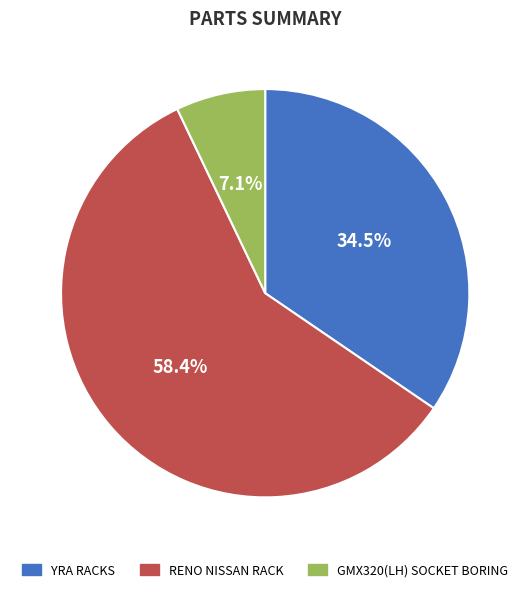

Which has a higher value, GMX320(LH) SOCKET BORING or RENO NISSAN RACK?

RENO NISSAN RACK